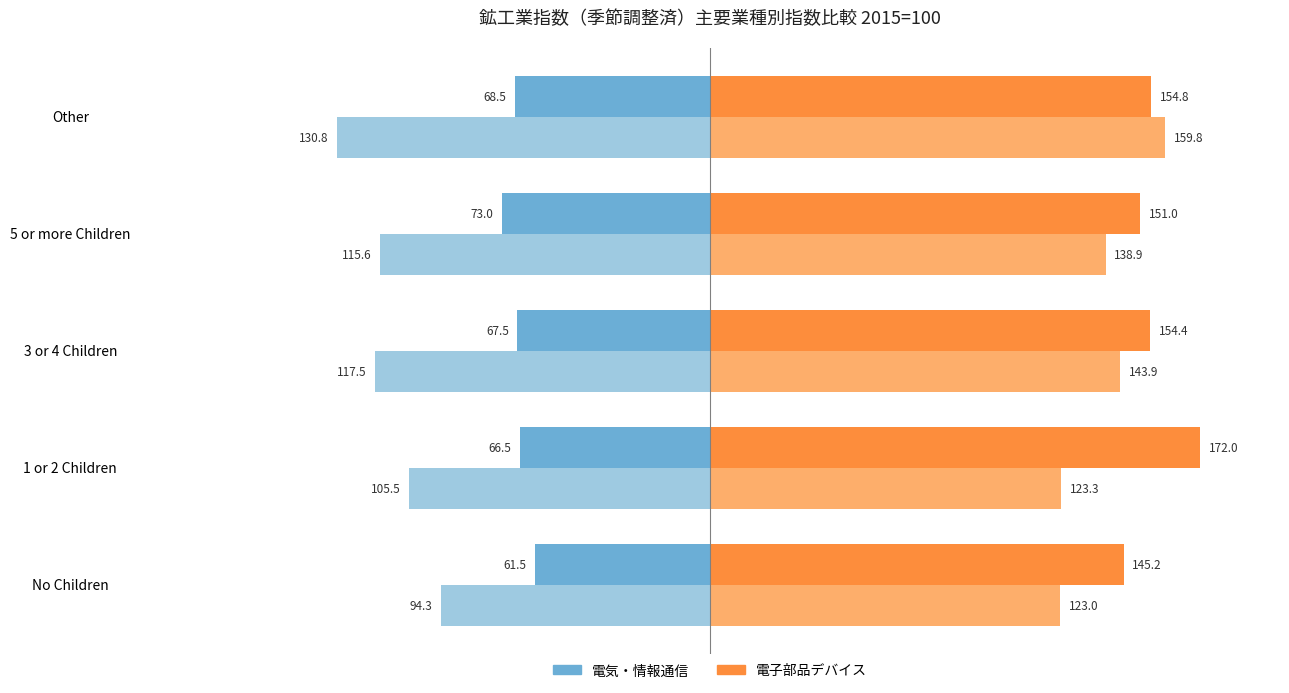

What is the difference between the highest and lowest values at Other?

290.6